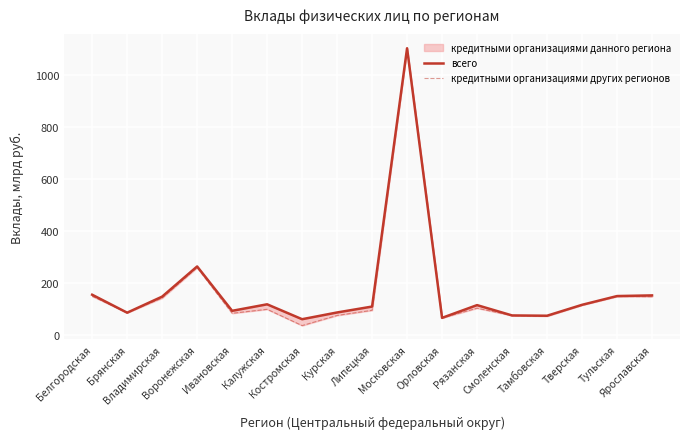

The всего series shows 1104.4 at Московская. True or false?

True